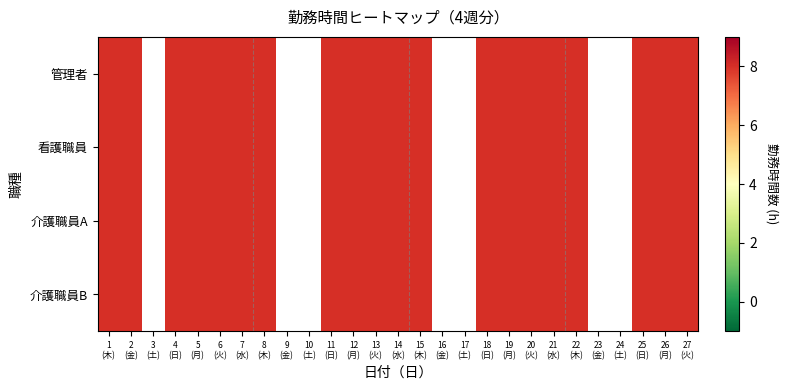

What is the maximum value for 介護職員A?

8